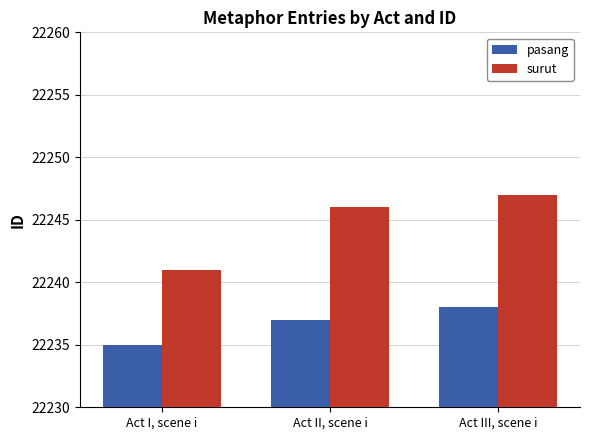

Reading left to right, list all the values displayed in this chart.

pasang: Act I, scene i=22235	Act II, scene i=22237	Act III, scene i=22238
surut: Act I, scene i=22241	Act II, scene i=22246	Act III, scene i=22247